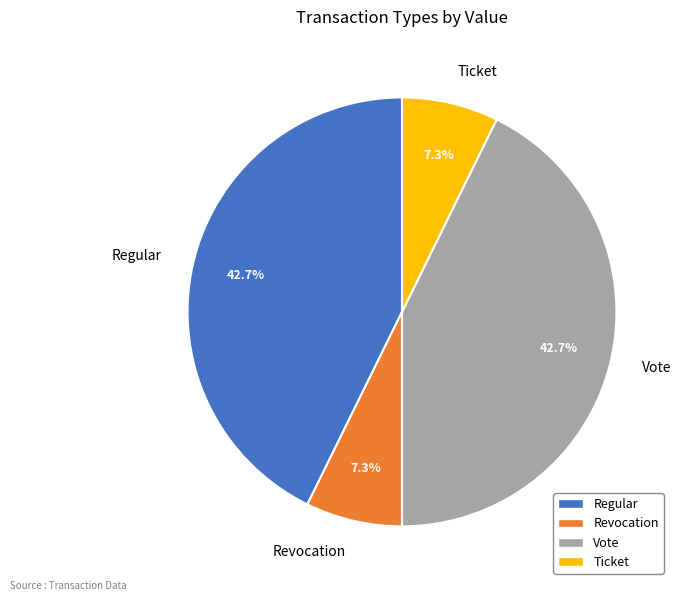

What portion of the pie excludes Revocation?

92.7%